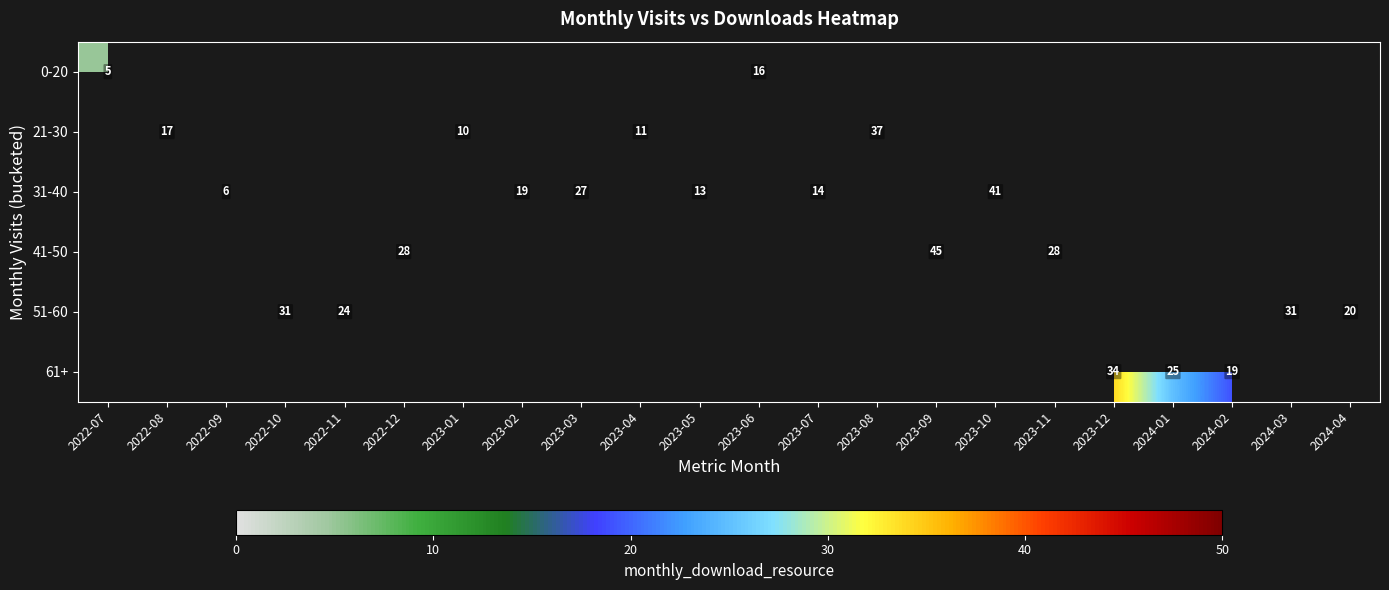

The value of 0-20 at 2023-06 is 8. True or false?

False